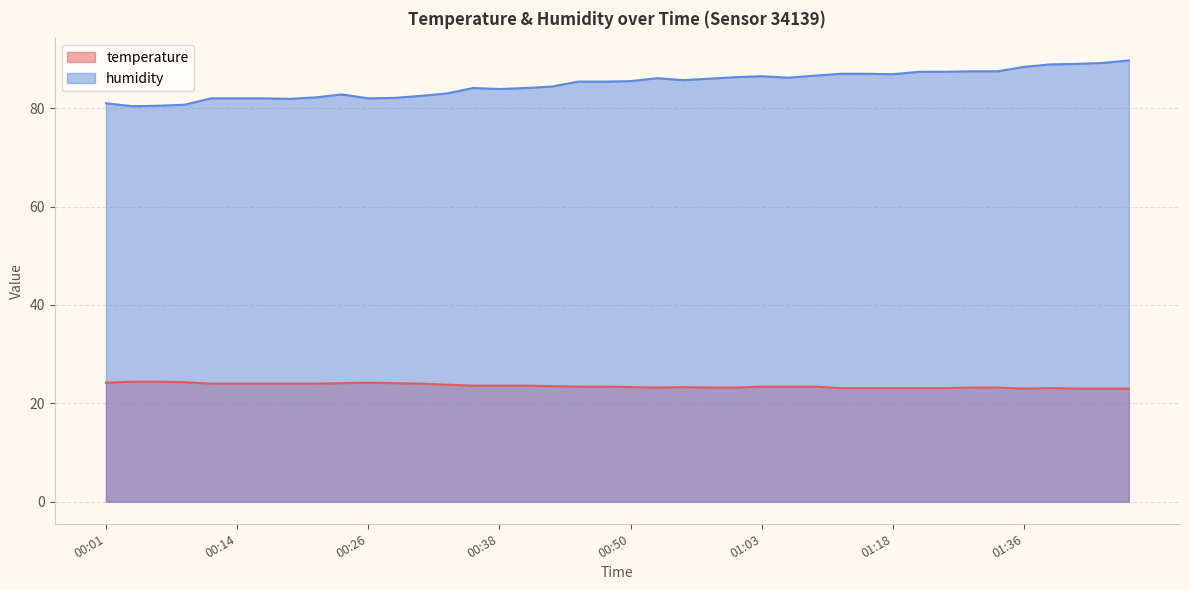

What is the value of the humidity point at the 39th from the left?

89.2